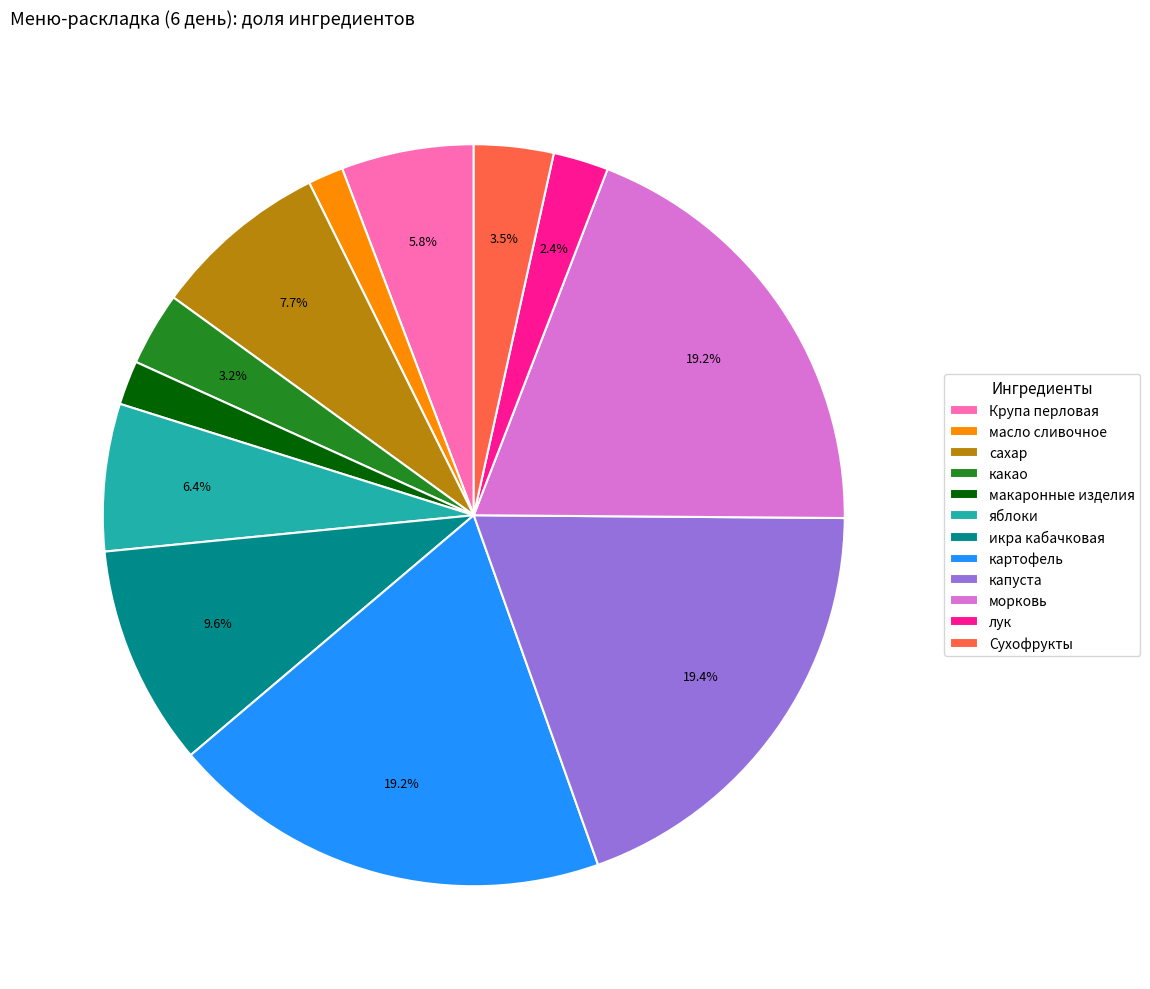

Is there any slice that represents more than half of the pie?

No